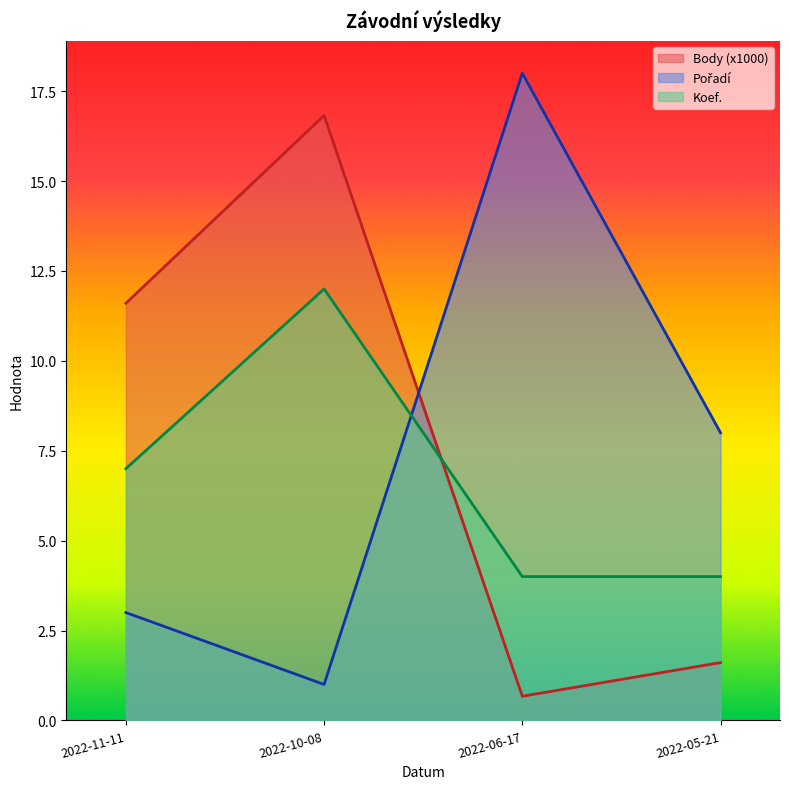

How many values in the Koef. series are below 7?

2